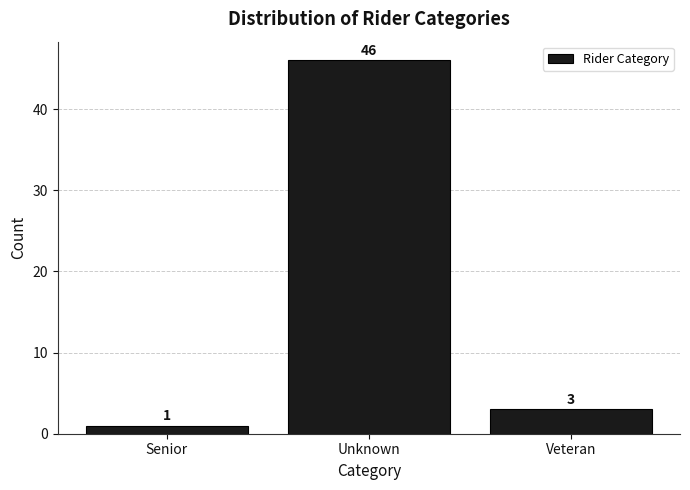

Reading left to right, transcribe all the data shown in this chart.

1	46	3